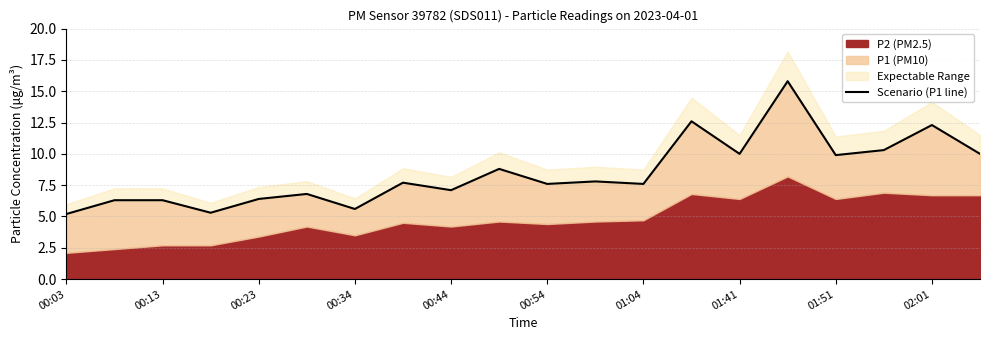

How many lines are shown in the chart?

1